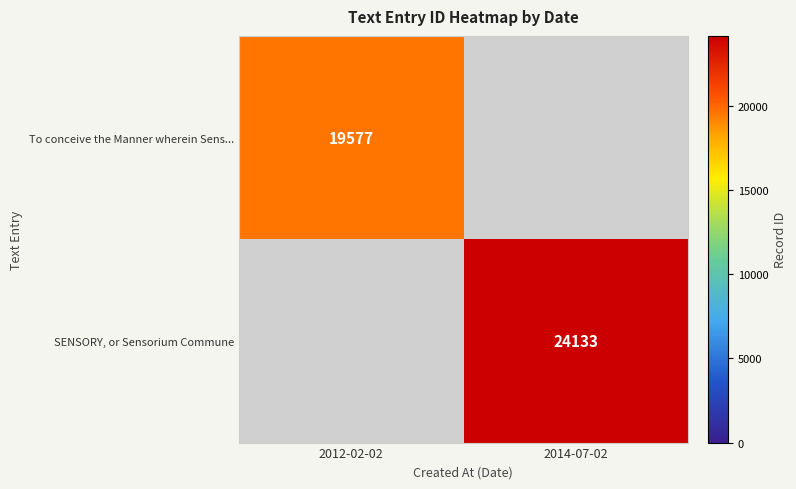

What is the total value across all series at 2014-07-02?

24133